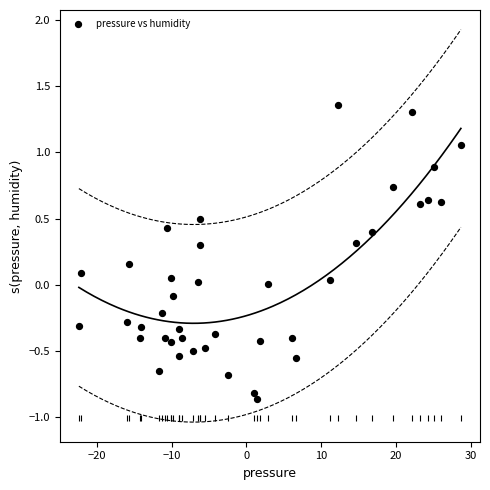

What is the range of X values (max minus min)?

51.1